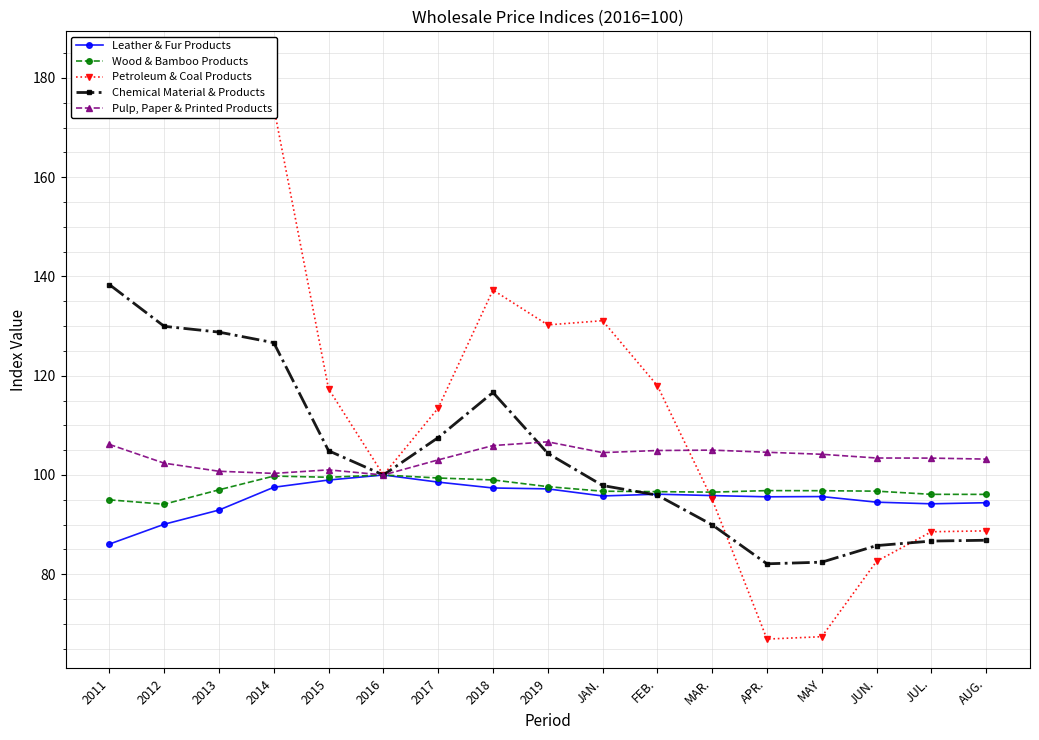

At which category does Pulp, Paper & Printed Products reach its first local valley?

2014